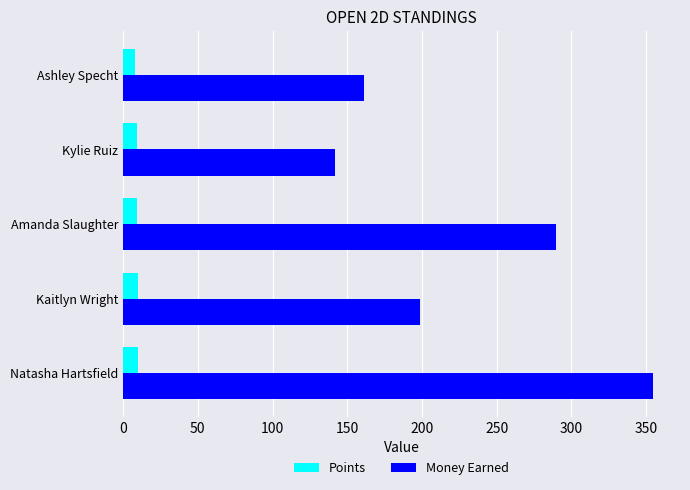

At how many categories does at least one series exceed 316?

1